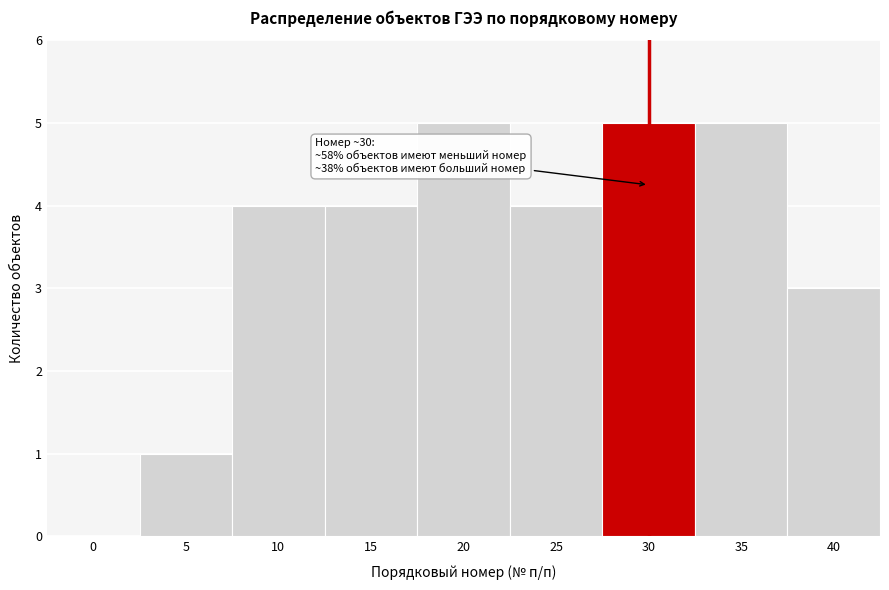

Reading left to right, extract all data points from this chart.

0=0	5=1	10=4	15=4	20=5	25=4	30=5	35=5	40=3